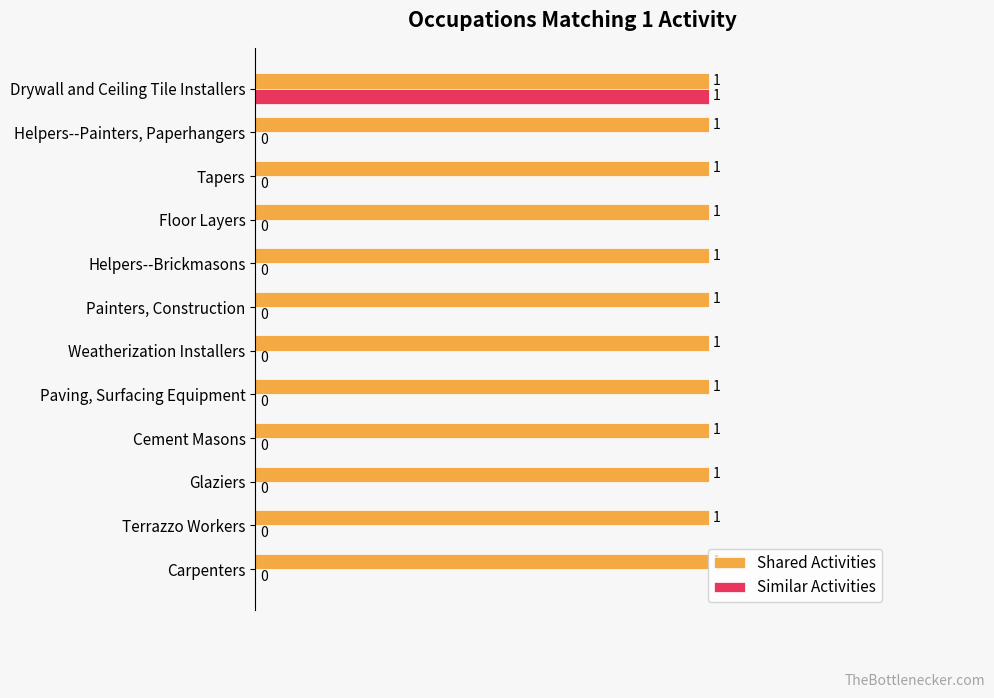

What is the maximum value shown in the chart?

1